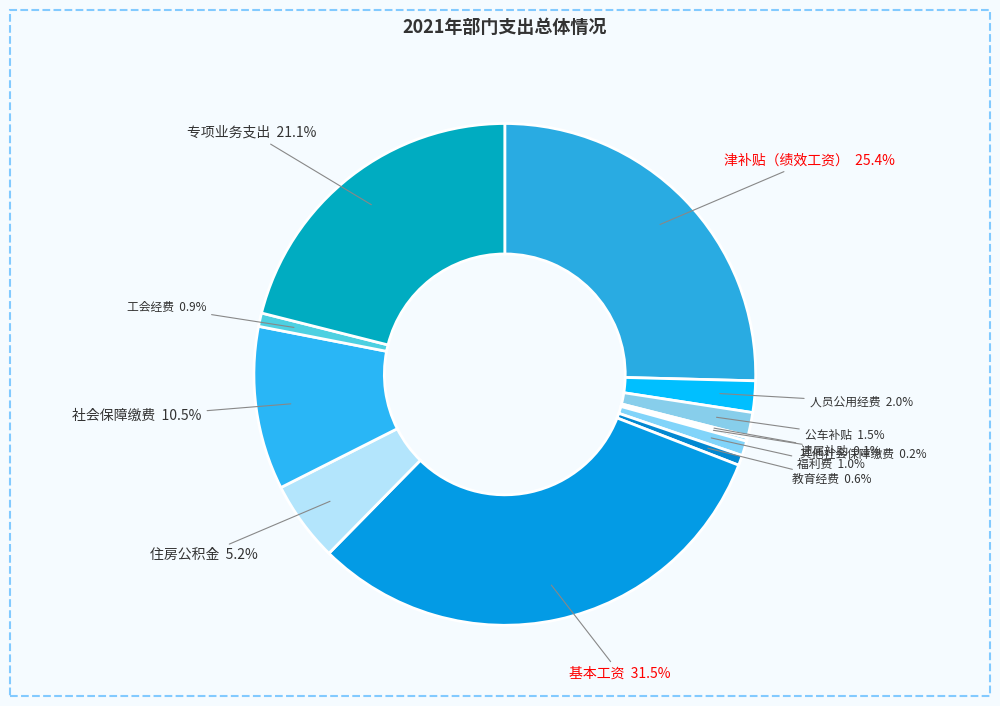

Which category has the smallest portion of the pie?

遗属补助